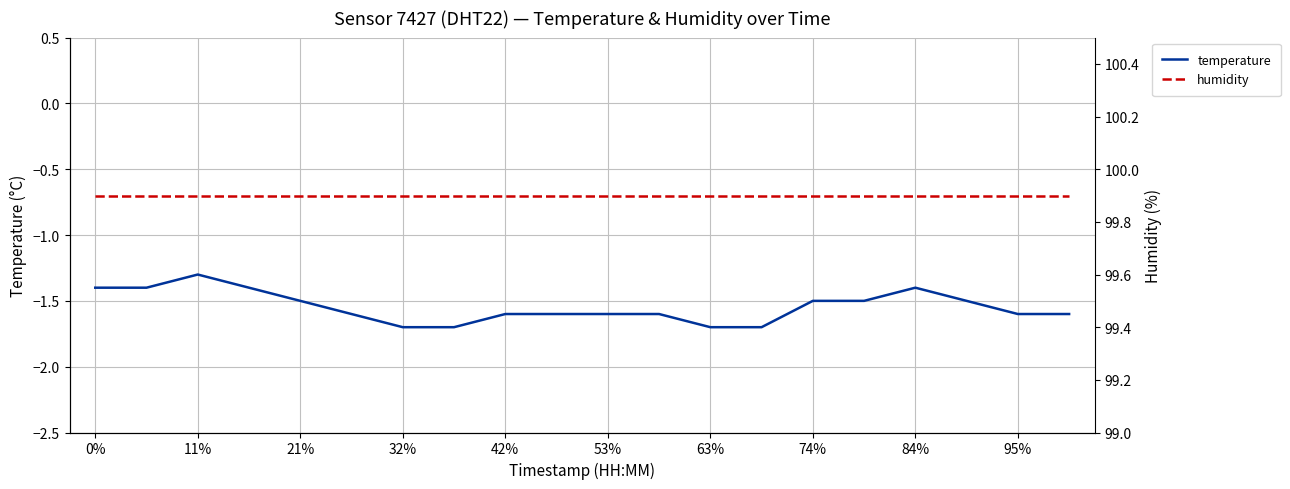

True or false: humidity has more than 2 points higher than both neighbors.

False